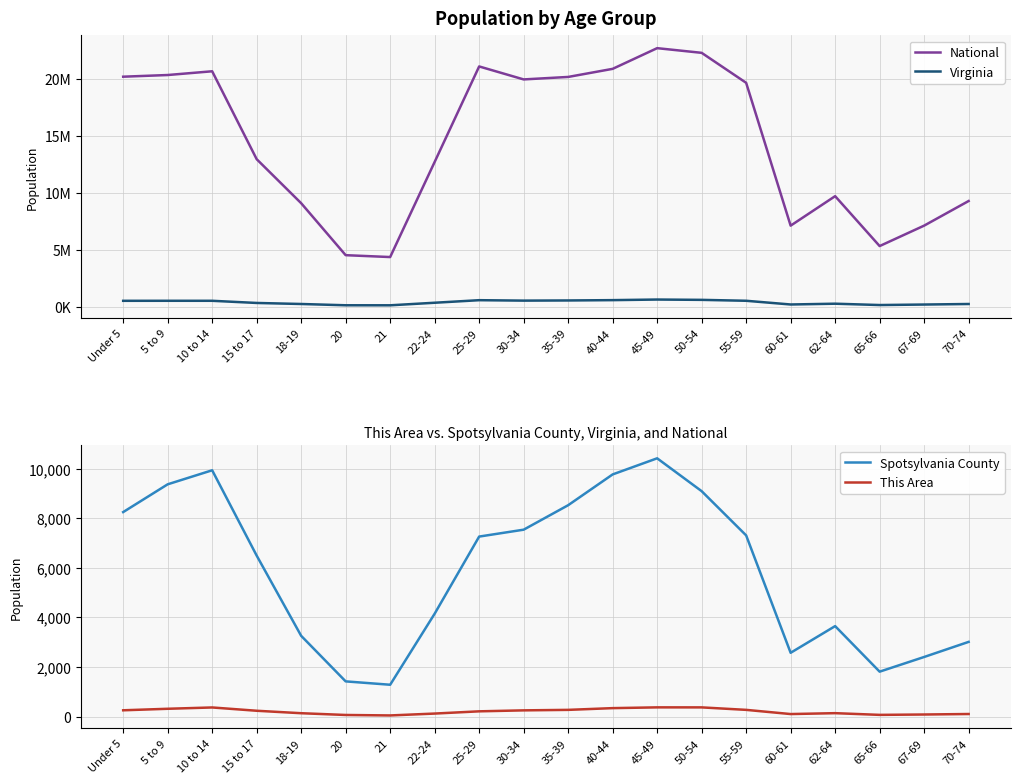

Does the chart have visible grid lines?

Yes